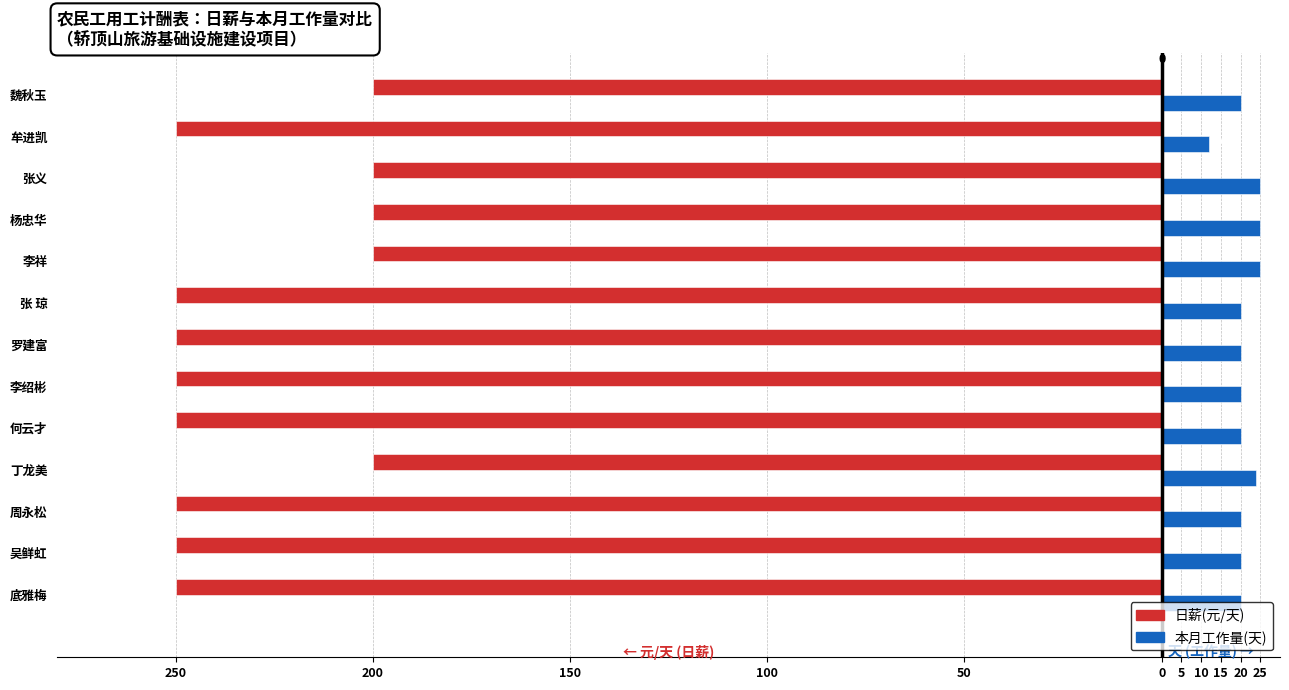

What are all the series names shown in the legend?

日薪(元/天), 本月工作量(天)